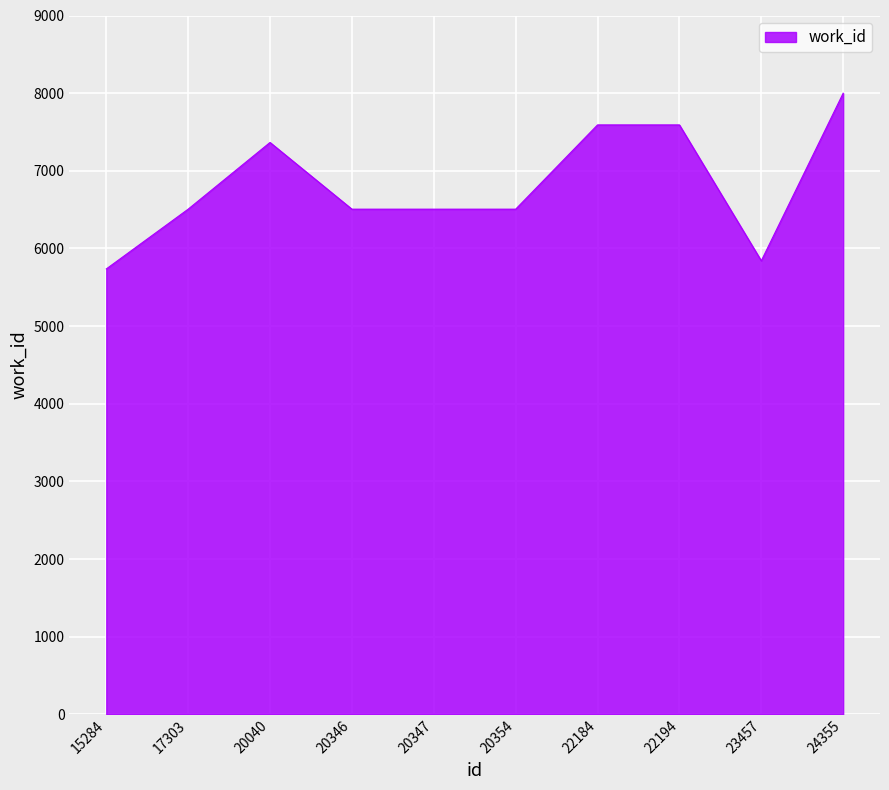

What is the minimum value shown in the chart?

5736